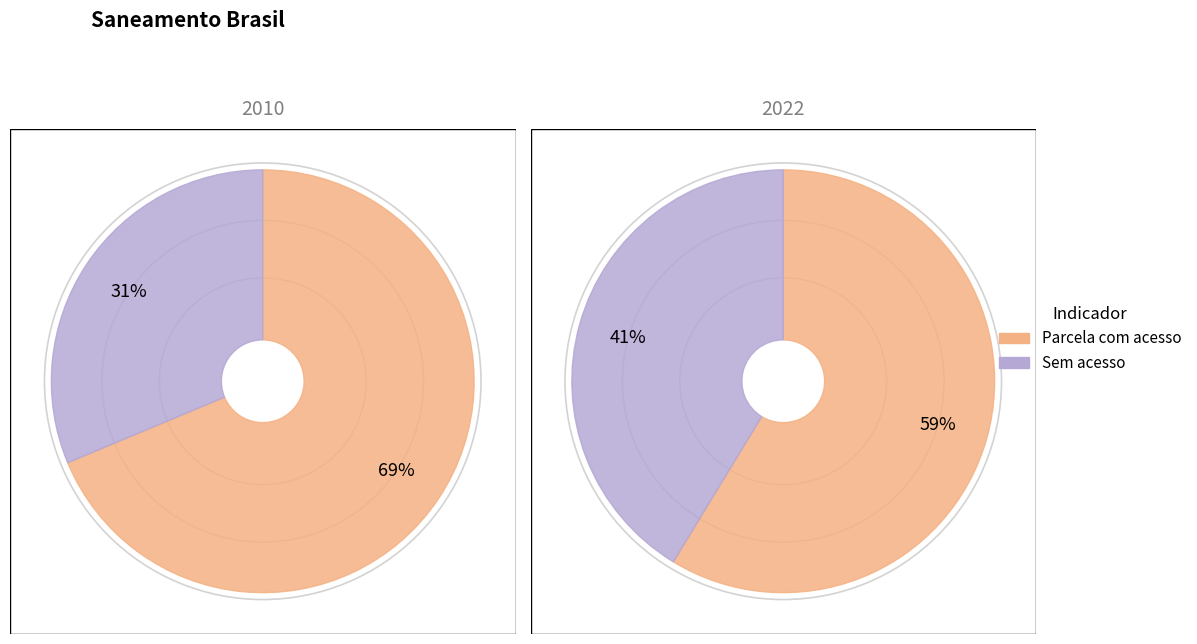

To the nearest percent, what is the combined percentage of Sem acesso and Parcela com acesso?

100%